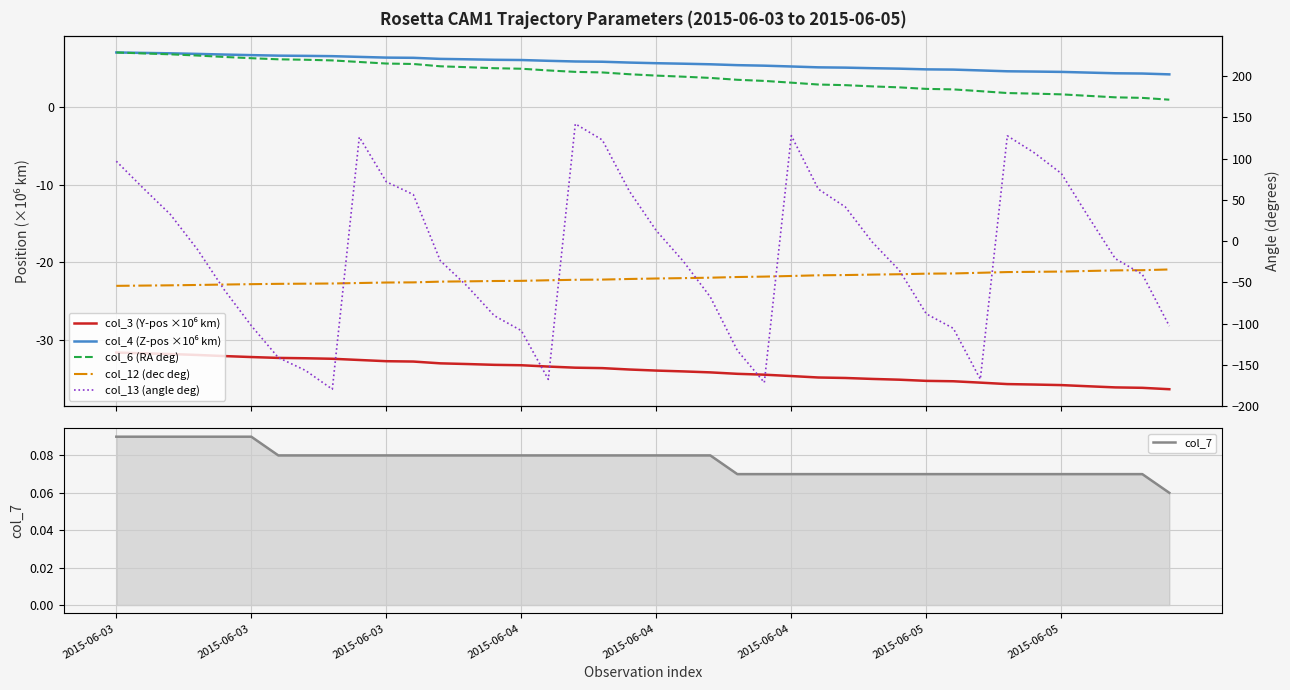

How many values in the col_12 (dec deg) series are below -45?

21